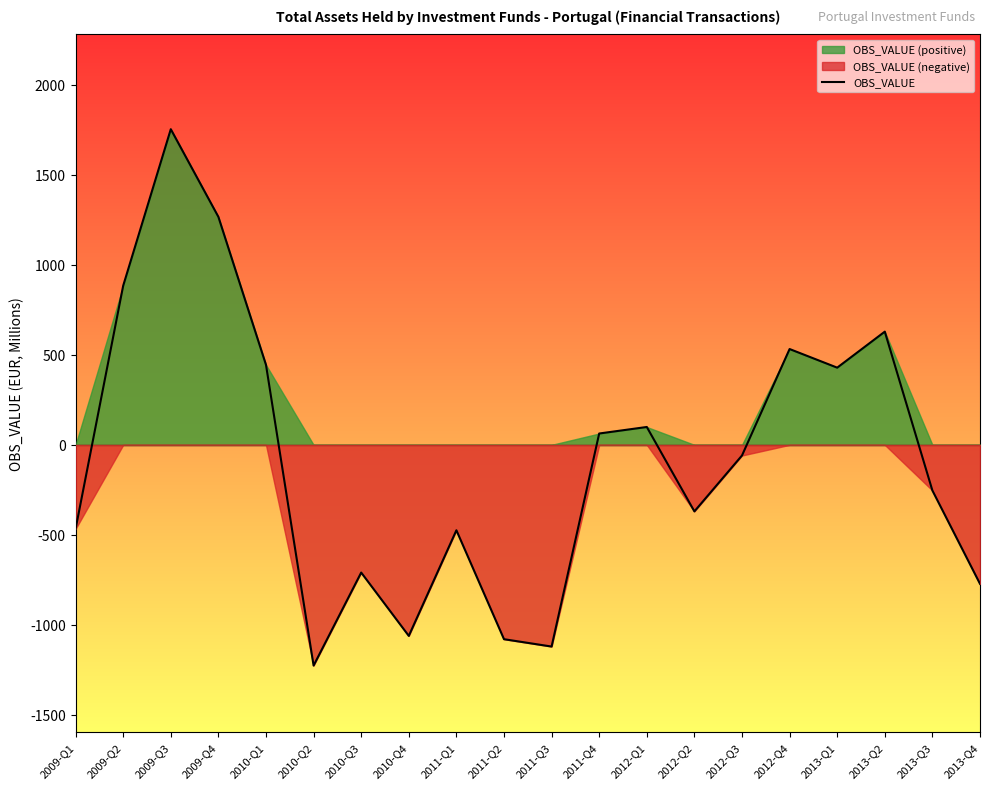

List the labels in order of value, smallest first.

2010-Q2, 2011-Q3, 2011-Q2, 2010-Q4, 2013-Q4, 2010-Q3, 2011-Q1, 2009-Q1, 2012-Q2, 2013-Q3, 2012-Q3, 2011-Q4, 2012-Q1, 2013-Q1, 2010-Q1, 2012-Q4, 2013-Q2, 2009-Q2, 2009-Q4, 2009-Q3